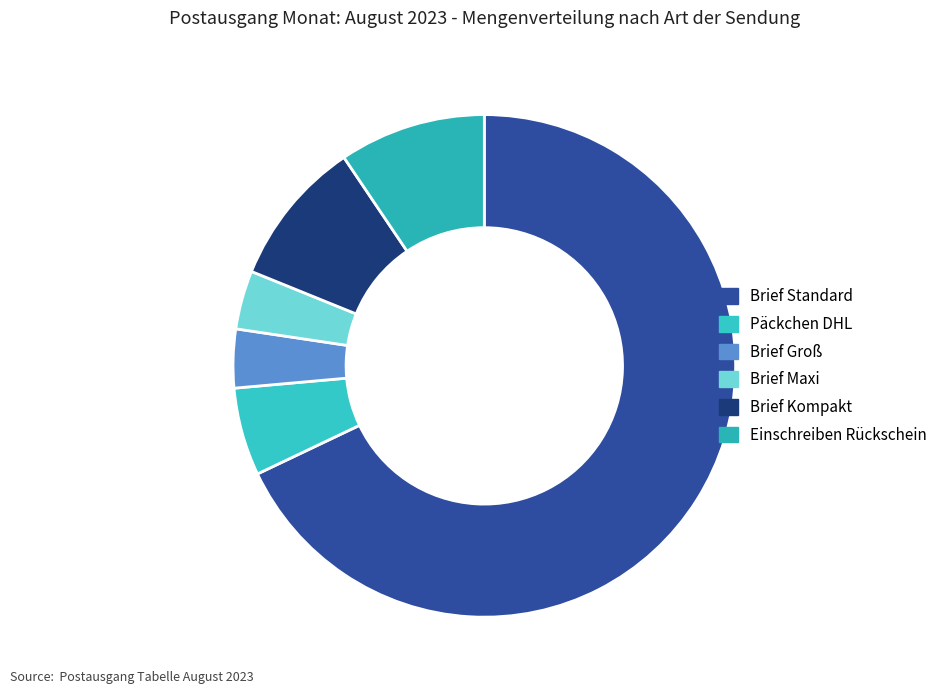

Is there a majority slice in this chart?

Yes